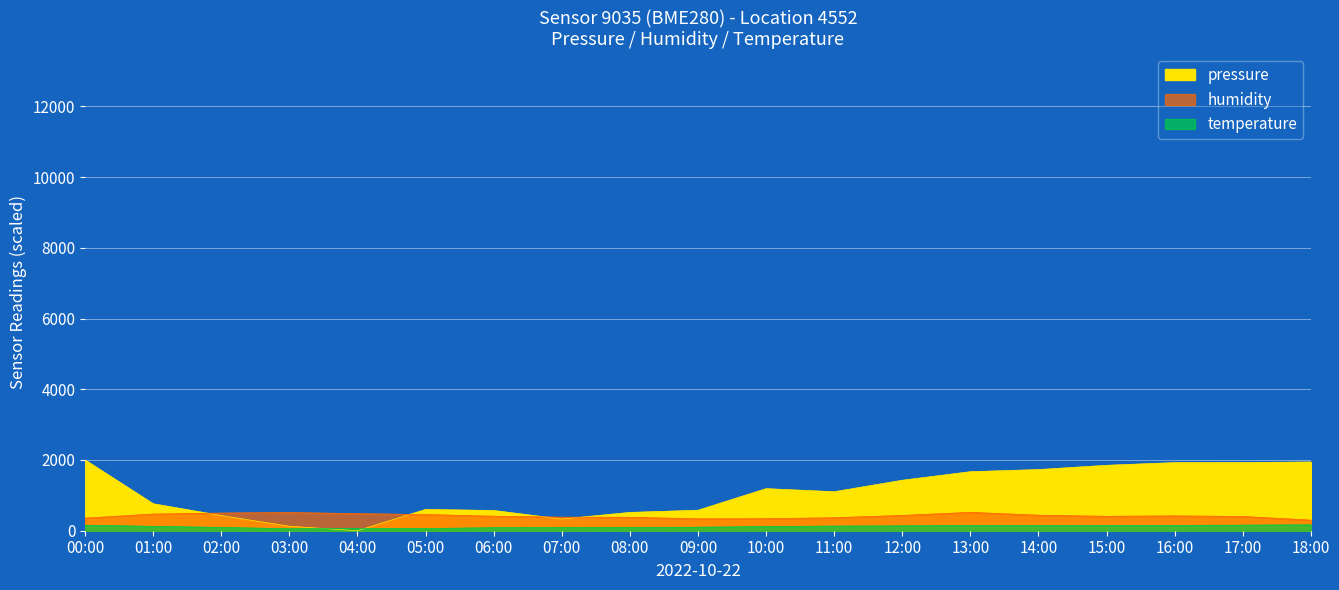

Count the number of data series in this chart.

2